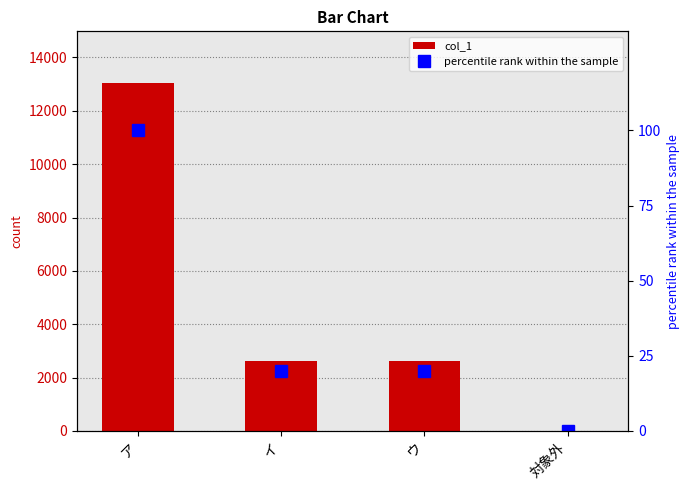

What is the label of the 1st bar from the left?

ア